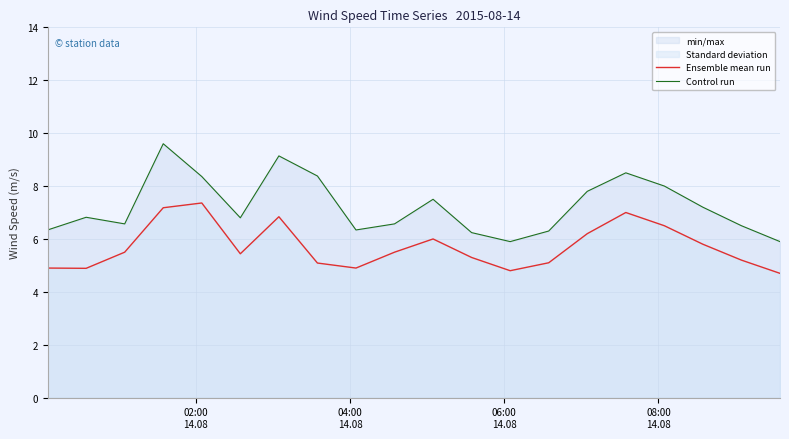

True or false: Ensemble mean run and Control run intersect in this chart.

False